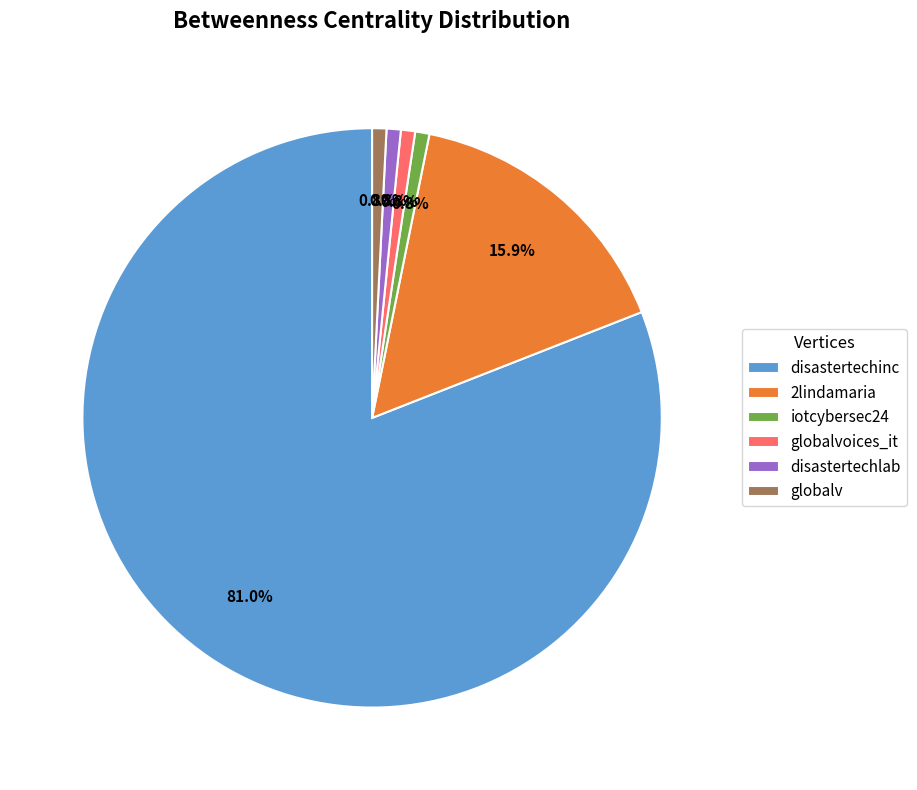

True or false: disastertechlab accounts for 1% of the total.

True